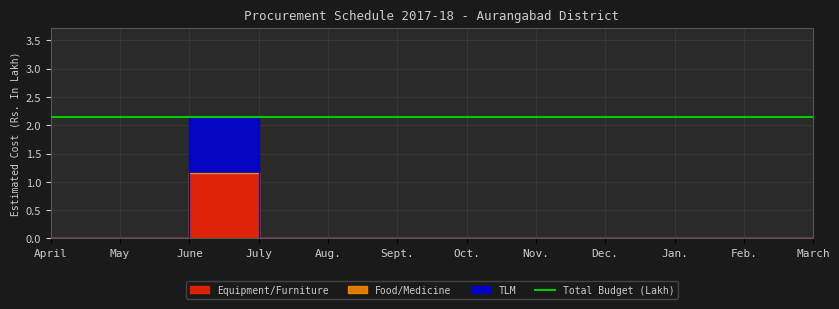

Which series changed the most between Nov. and Dec.?

Equipment/Furniture